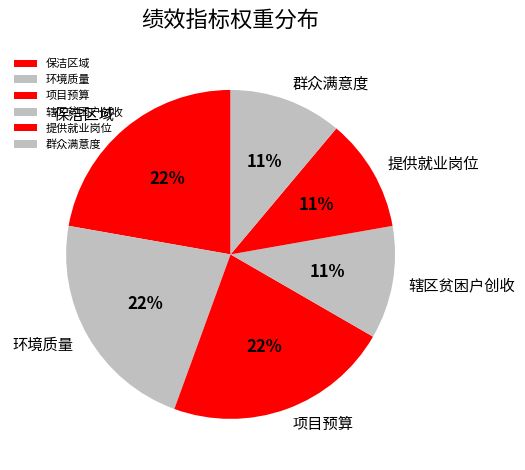

How many segments does this pie chart have?

6